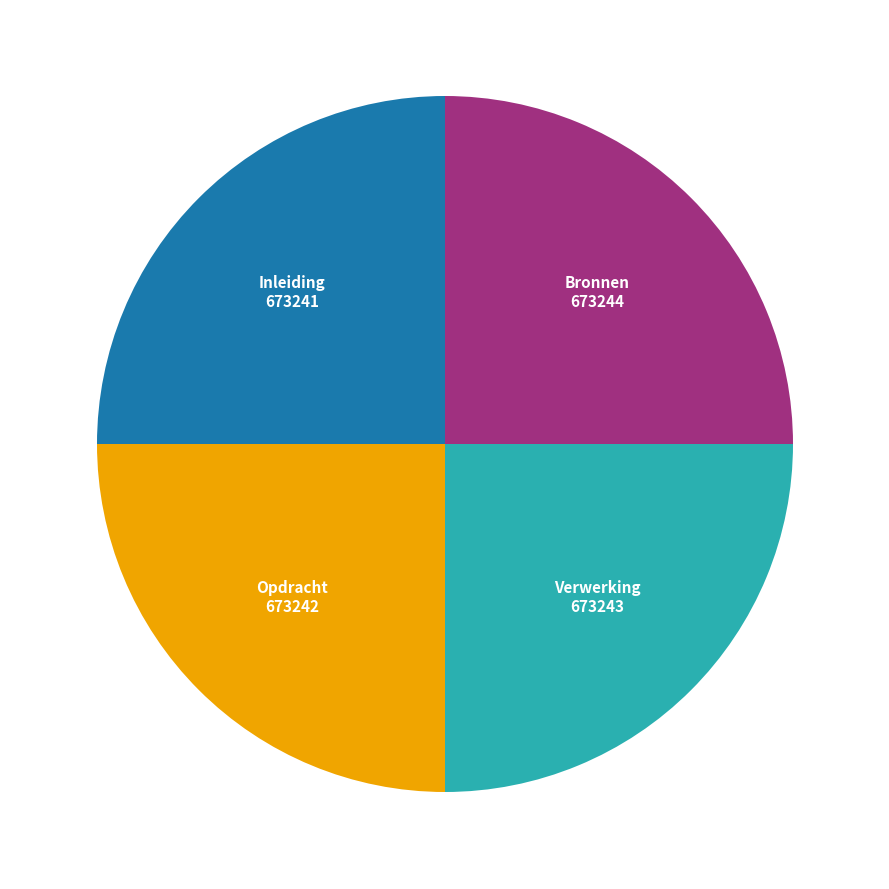

Does any single category account for the majority?

No